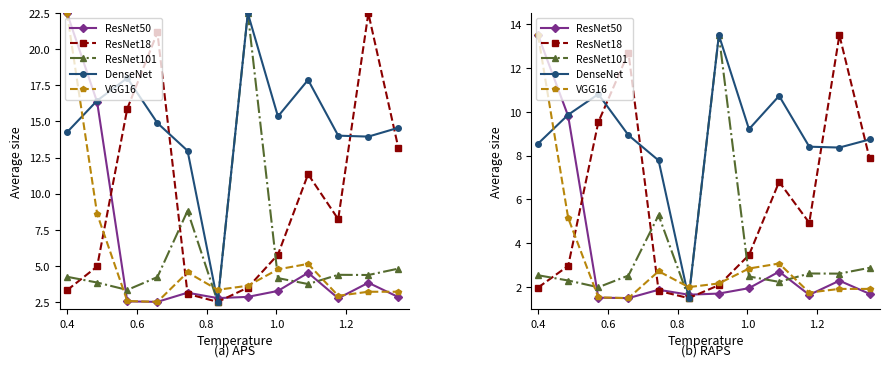

Is the value of ResNet18 at 0.2 greater than the value of DenseNet at 7?

No